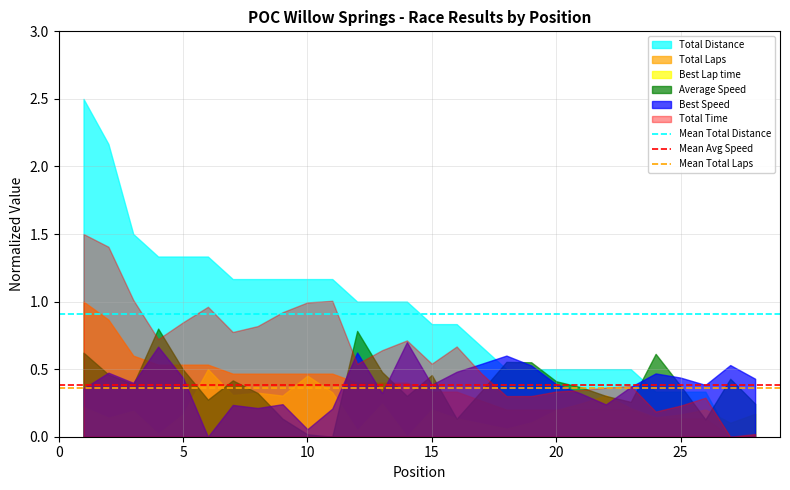

What is the value of the Mean Total Laps point at the 1st from the left?

0.4